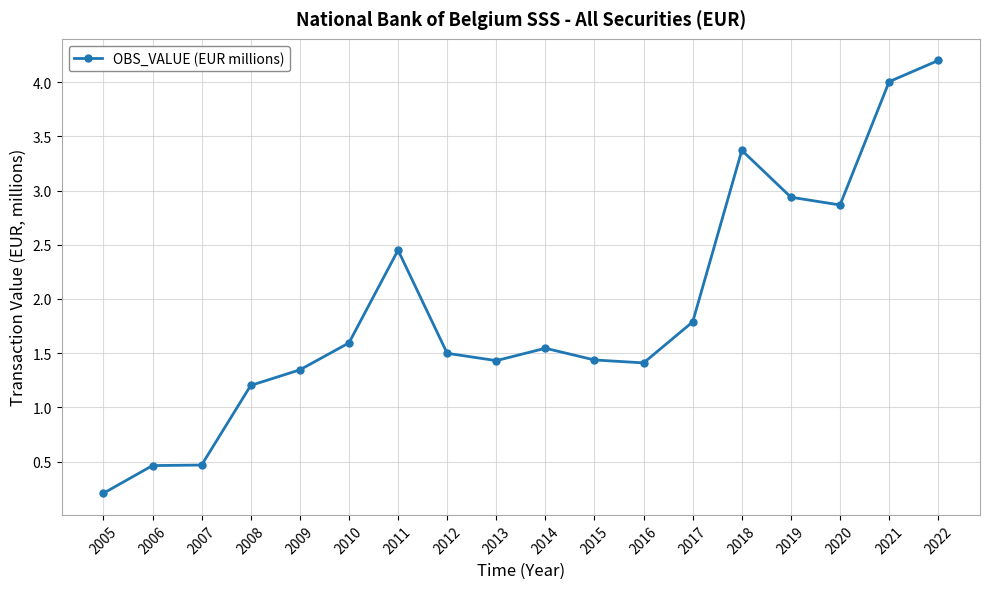

What is the ratio of the value at 2007 to the value at 2008?

0.4